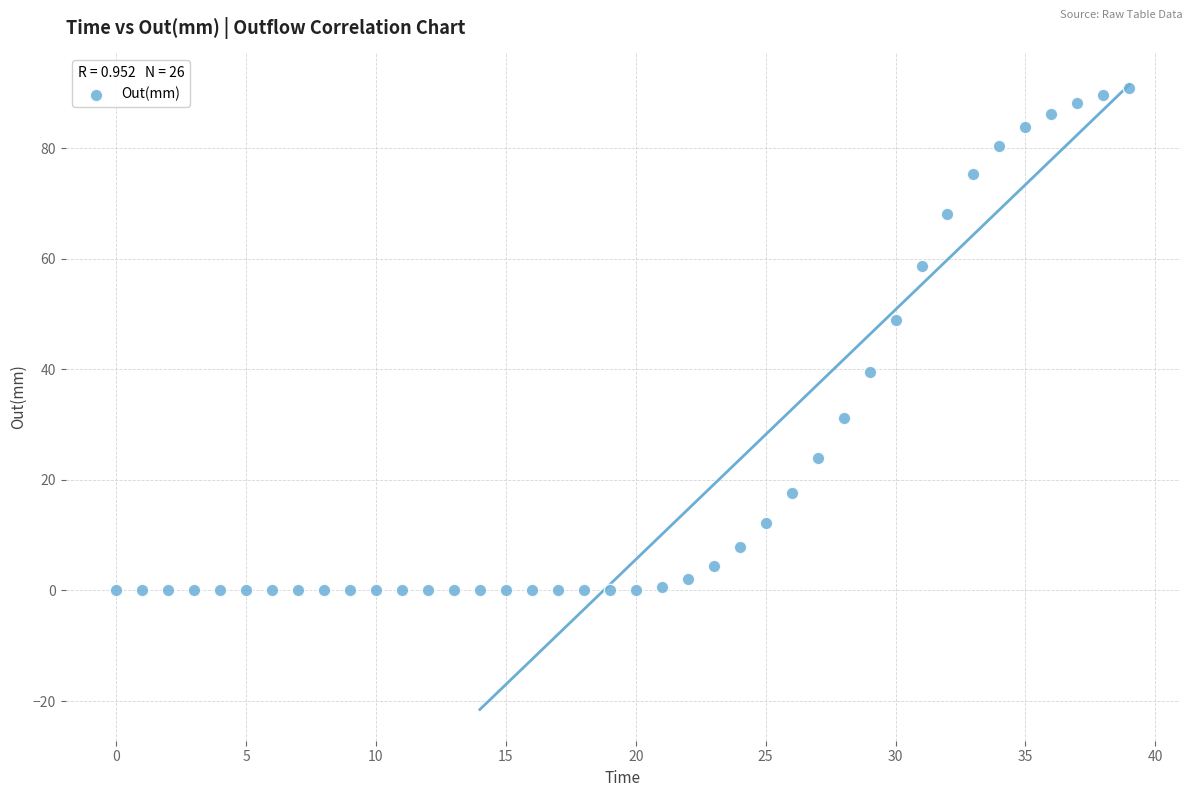

What is the range of Y values (max minus min)?

90.9